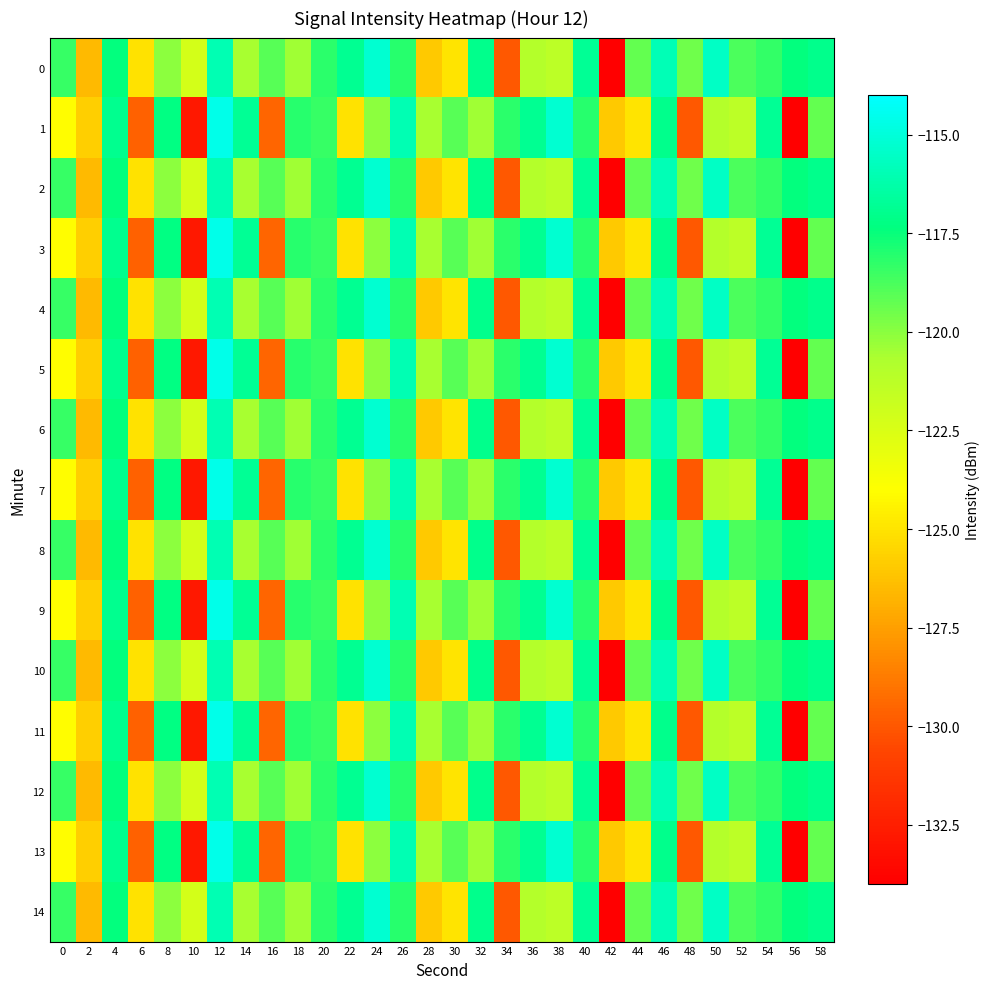

Reading left to right, list all the values displayed in this chart.

0: 0=-118.4	2=-126.6	4=-117.4	6=-125.1	8=-120.0	10=-122.2	12=-116.0	14=-120.6	16=-119.0	18=-120.4	20=-118.2	22=-116.9	24=-115.2	26=-118.1	28=-126.0	30=-125.0	32=-117.0	34=-130.0	36=-121.0	38=-121.3	40=-116.8	42=-133.9	44=-119.3	46=-115.9	48=-119.5	50=-115.5	52=-118.8	54=-118.4	56=-117.4	58=-117.0
1: 0=-124.1	2=-125.7	4=-116.9	6=-129.7	8=-117.3	10=-132.8	12=-114.6	14=-116.8	16=-129.5	18=-118.1	20=-118.4	22=-125.1	24=-120.0	26=-116.0	28=-120.6	30=-119.0	32=-120.4	34=-118.2	36=-116.9	38=-115.2	40=-118.1	42=-126.0	44=-125.0	46=-117.0	48=-130.0	50=-121.0	52=-121.3	54=-116.8	56=-133.9	58=-119.3
2: 0=-118.4	2=-126.6	4=-117.4	6=-125.1	8=-120.0	10=-122.2	12=-116.0	14=-120.6	16=-119.0	18=-120.4	20=-118.2	22=-116.9	24=-115.2	26=-118.1	28=-126.0	30=-125.0	32=-117.0	34=-130.0	36=-121.0	38=-121.3	40=-116.8	42=-133.9	44=-119.3	46=-115.9	48=-119.5	50=-115.5	52=-118.8	54=-118.4	56=-117.4	58=-117.0
3: 0=-124.1	2=-125.7	4=-116.9	6=-129.7	8=-117.3	10=-132.8	12=-114.6	14=-116.8	16=-129.5	18=-118.1	20=-118.4	22=-125.1	24=-120.0	26=-116.0	28=-120.6	30=-119.0	32=-120.4	34=-118.2	36=-116.9	38=-115.2	40=-118.1	42=-126.0	44=-125.0	46=-117.0	48=-130.0	50=-121.0	52=-121.3	54=-116.8	56=-133.9	58=-119.3
4: 0=-118.4	2=-126.6	4=-117.4	6=-125.1	8=-120.0	10=-122.2	12=-116.0	14=-120.6	16=-119.0	18=-120.4	20=-118.2	22=-116.9	24=-115.2	26=-118.1	28=-126.0	30=-125.0	32=-117.0	34=-130.0	36=-121.0	38=-121.3	40=-116.8	42=-133.9	44=-119.3	46=-115.9	48=-119.5	50=-115.5	52=-118.8	54=-118.4	56=-117.4	58=-117.0
5: 0=-124.1	2=-125.7	4=-116.9	6=-129.7	8=-117.3	10=-132.8	12=-114.6	14=-116.8	16=-129.5	18=-118.1	20=-118.4	22=-125.1	24=-120.0	26=-116.0	28=-120.6	30=-119.0	32=-120.4	34=-118.2	36=-116.9	38=-115.2	40=-118.1	42=-126.0	44=-125.0	46=-117.0	48=-130.0	50=-121.0	52=-121.3	54=-116.8	56=-133.9	58=-119.3
6: 0=-118.4	2=-126.6	4=-117.4	6=-125.1	8=-120.0	10=-122.2	12=-116.0	14=-120.6	16=-119.0	18=-120.4	20=-118.2	22=-116.9	24=-115.2	26=-118.1	28=-126.0	30=-125.0	32=-117.0	34=-130.0	36=-121.0	38=-121.3	40=-116.8	42=-133.9	44=-119.3	46=-115.9	48=-119.5	50=-115.5	52=-118.8	54=-118.4	56=-117.4	58=-117.0
7: 0=-124.1	2=-125.7	4=-116.9	6=-129.7	8=-117.3	10=-132.8	12=-114.6	14=-116.8	16=-129.5	18=-118.1	20=-118.4	22=-125.1	24=-120.0	26=-116.0	28=-120.6	30=-119.0	32=-120.4	34=-118.2	36=-116.9	38=-115.2	40=-118.1	42=-126.0	44=-125.0	46=-117.0	48=-130.0	50=-121.0	52=-121.3	54=-116.8	56=-133.9	58=-119.3
8: 0=-118.4	2=-126.6	4=-117.4	6=-125.1	8=-120.0	10=-122.2	12=-116.0	14=-120.6	16=-119.0	18=-120.4	20=-118.2	22=-116.9	24=-115.2	26=-118.1	28=-126.0	30=-125.0	32=-117.0	34=-130.0	36=-121.0	38=-121.3	40=-116.8	42=-133.9	44=-119.3	46=-115.9	48=-119.5	50=-115.5	52=-118.8	54=-118.4	56=-117.4	58=-117.0
9: 0=-124.1	2=-125.7	4=-116.9	6=-129.7	8=-117.3	10=-132.8	12=-114.6	14=-116.8	16=-129.5	18=-118.1	20=-118.4	22=-125.1	24=-120.0	26=-116.0	28=-120.6	30=-119.0	32=-120.4	34=-118.2	36=-116.9	38=-115.2	40=-118.1	42=-126.0	44=-125.0	46=-117.0	48=-130.0	50=-121.0	52=-121.3	54=-116.8	56=-133.9	58=-119.3
10: 0=-118.4	2=-126.6	4=-117.4	6=-125.1	8=-120.0	10=-122.2	12=-116.0	14=-120.6	16=-119.0	18=-120.4	20=-118.2	22=-116.9	24=-115.2	26=-118.1	28=-126.0	30=-125.0	32=-117.0	34=-130.0	36=-121.0	38=-121.3	40=-116.8	42=-133.9	44=-119.3	46=-115.9	48=-119.5	50=-115.5	52=-118.8	54=-118.4	56=-117.4	58=-117.0
11: 0=-124.1	2=-125.7	4=-116.9	6=-129.7	8=-117.3	10=-132.8	12=-114.6	14=-116.8	16=-129.5	18=-118.1	20=-118.4	22=-125.1	24=-120.0	26=-116.0	28=-120.6	30=-119.0	32=-120.4	34=-118.2	36=-116.9	38=-115.2	40=-118.1	42=-126.0	44=-125.0	46=-117.0	48=-130.0	50=-121.0	52=-121.3	54=-116.8	56=-133.9	58=-119.3
12: 0=-118.4	2=-126.6	4=-117.4	6=-125.1	8=-120.0	10=-122.2	12=-116.0	14=-120.6	16=-119.0	18=-120.4	20=-118.2	22=-116.9	24=-115.2	26=-118.1	28=-126.0	30=-125.0	32=-117.0	34=-130.0	36=-121.0	38=-121.3	40=-116.8	42=-133.9	44=-119.3	46=-115.9	48=-119.5	50=-115.5	52=-118.8	54=-118.4	56=-117.4	58=-117.0
13: 0=-124.1	2=-125.7	4=-116.9	6=-129.7	8=-117.3	10=-132.8	12=-114.6	14=-116.8	16=-129.5	18=-118.1	20=-118.4	22=-125.1	24=-120.0	26=-116.0	28=-120.6	30=-119.0	32=-120.4	34=-118.2	36=-116.9	38=-115.2	40=-118.1	42=-126.0	44=-125.0	46=-117.0	48=-130.0	50=-121.0	52=-121.3	54=-116.8	56=-133.9	58=-119.3
14: 0=-118.4	2=-126.6	4=-117.4	6=-125.1	8=-120.0	10=-122.2	12=-116.0	14=-120.6	16=-119.0	18=-120.4	20=-118.2	22=-116.9	24=-115.2	26=-118.1	28=-126.0	30=-125.0	32=-117.0	34=-130.0	36=-121.0	38=-121.3	40=-116.8	42=-133.9	44=-119.3	46=-115.9	48=-119.5	50=-115.5	52=-118.8	54=-118.4	56=-117.4	58=-117.0